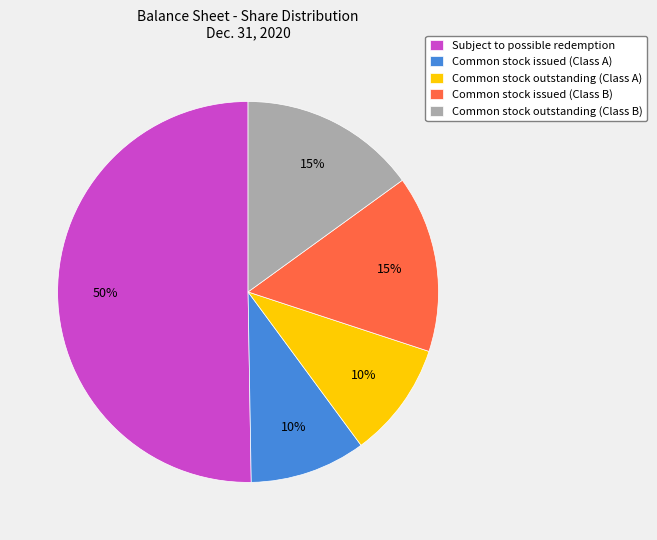

To the nearest percent, what percentage of the pie is Common stock issued (Class A)?

10%